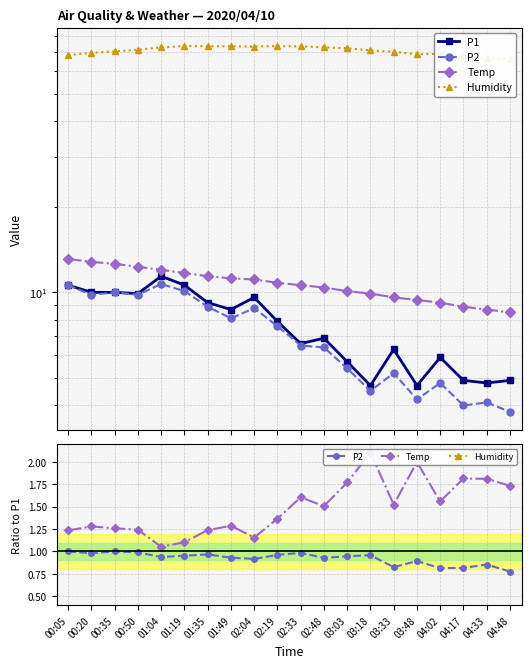

What is the difference between the maximum and second lowest values in the Humidity series?

8.7